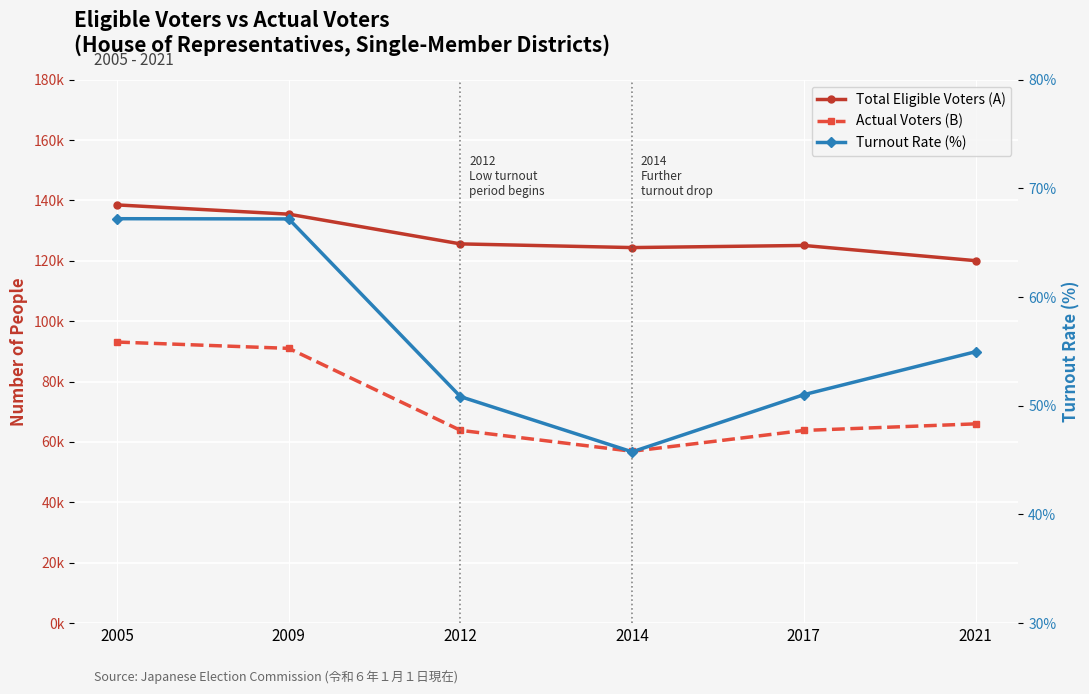

Rank the series by their average value, from lowest to highest.

Turnout Rate (%), Actual Voters (B), Total Eligible Voters (A)